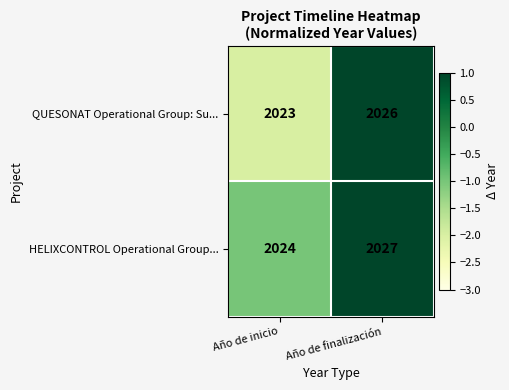

What is the maximum value shown in the chart?

2027